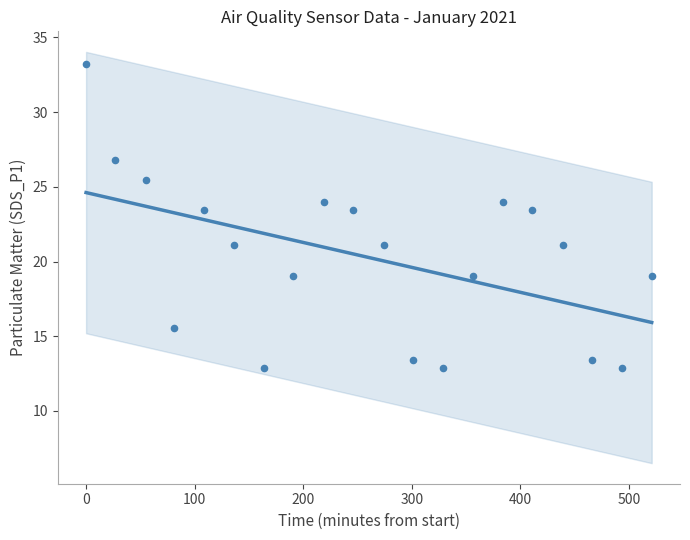

What is the range of X values (max minus min)?

521.0